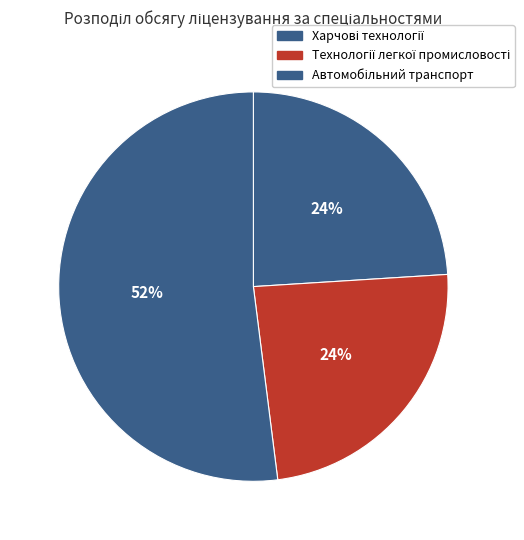

To the nearest percent, what is the difference between the largest and smallest slice percentages?

28%